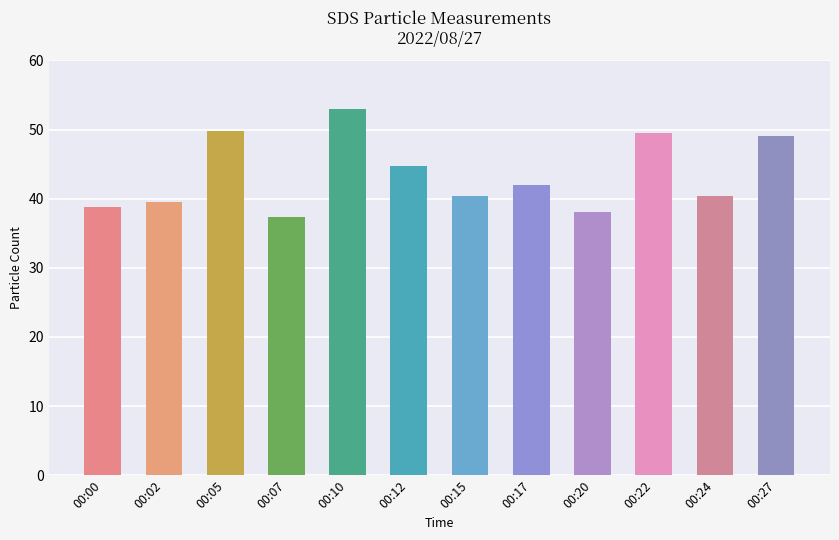

Reading left to right, list all the values displayed in this chart.

00:00=38.7	00:02=39.5	00:05=49.8	00:07=37.3	00:10=53.0	00:12=44.7	00:15=40.4	00:17=41.9	00:20=38.0	00:22=49.5	00:24=40.4	00:27=49.0